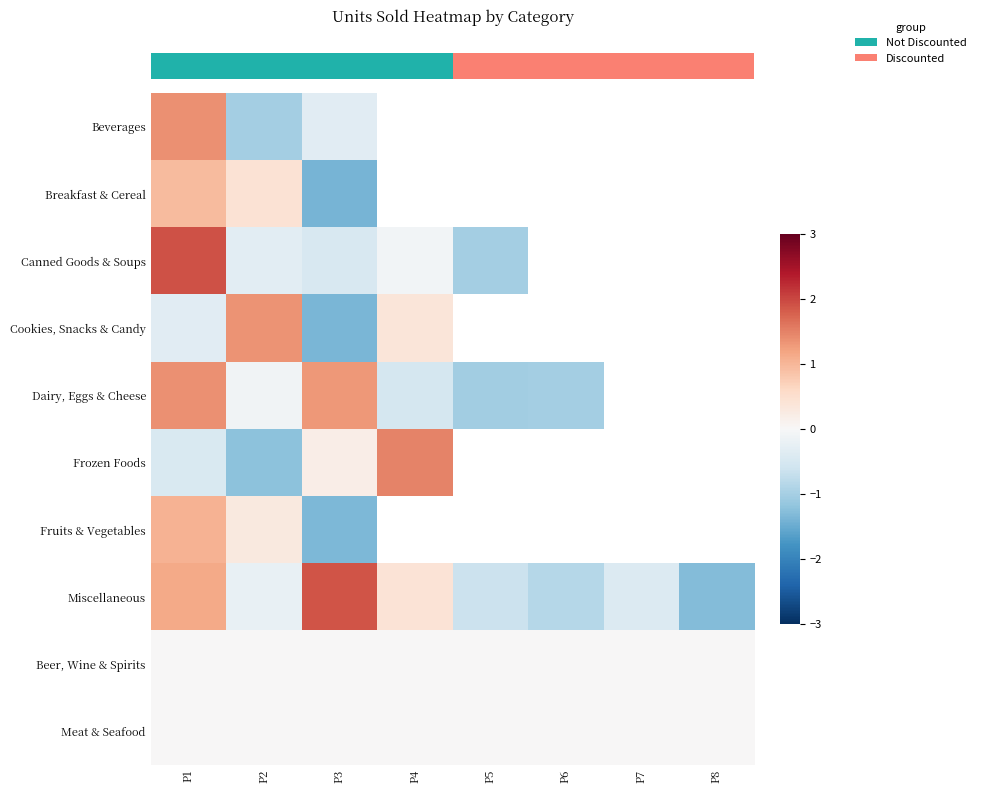

How many series are shown in this chart?

10